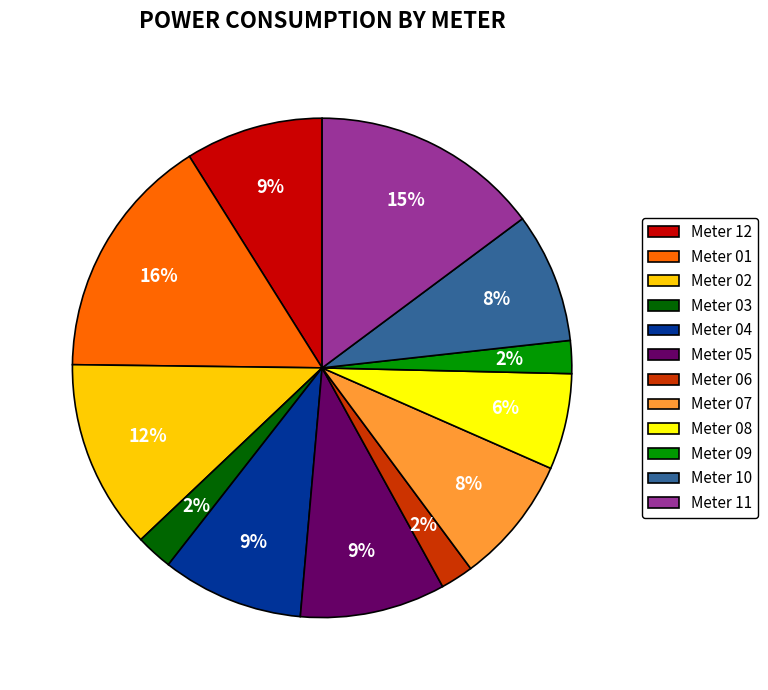

Does any single category account for the majority?

No